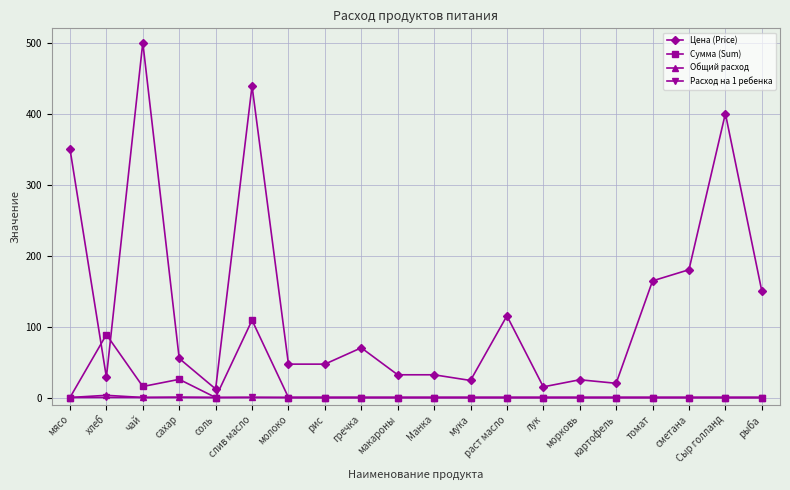

Which series has the largest total across all categories?

Цена (Price)